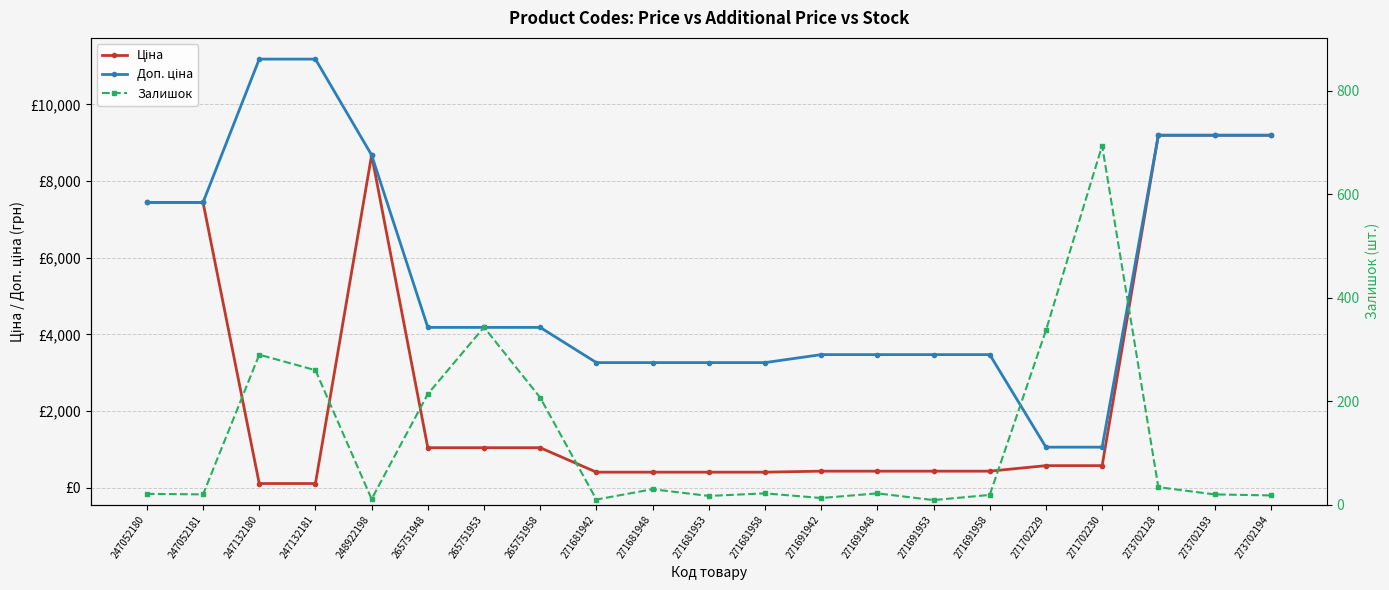

What is the smallest value displayed?

9.0